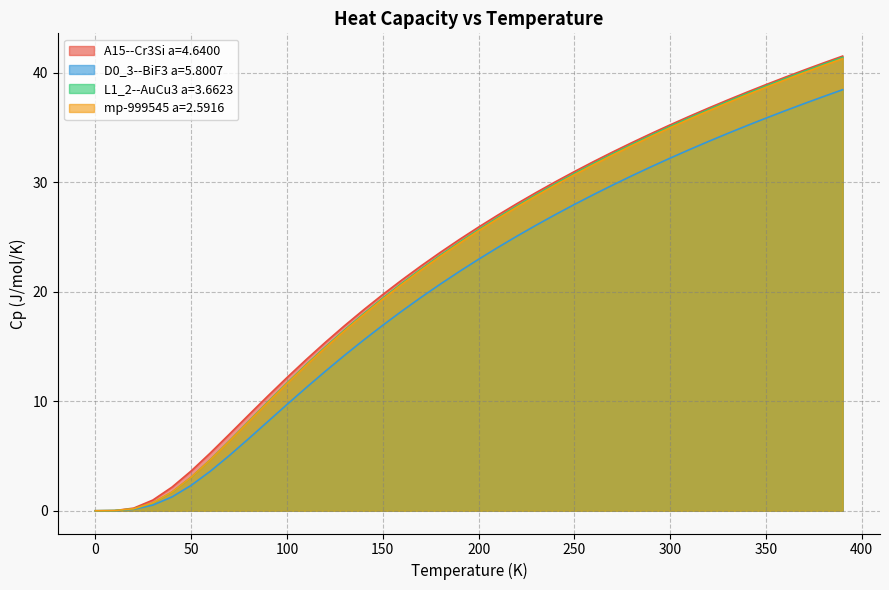

What is the value of the D0_3--BiF3 a=5.8007 point at the 25th from the left?

27.1